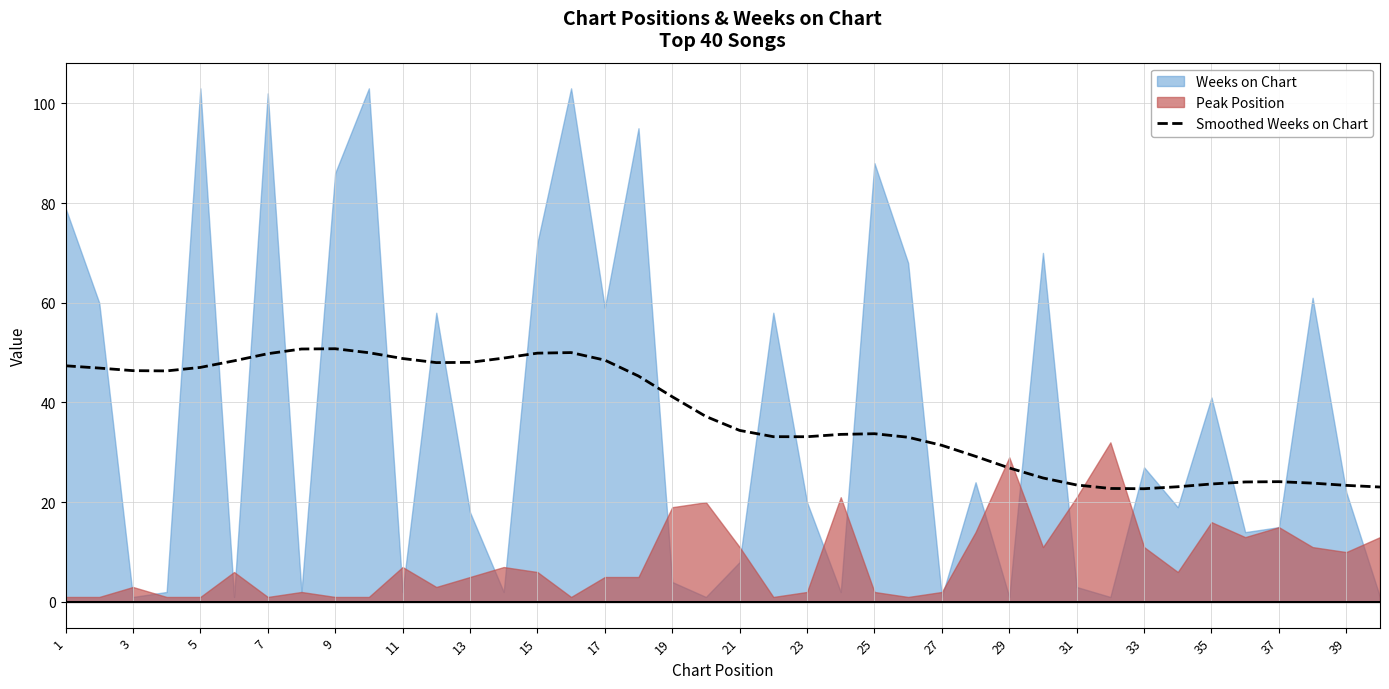

What is the maximum value for Smoothed Weeks on Chart?

50.8